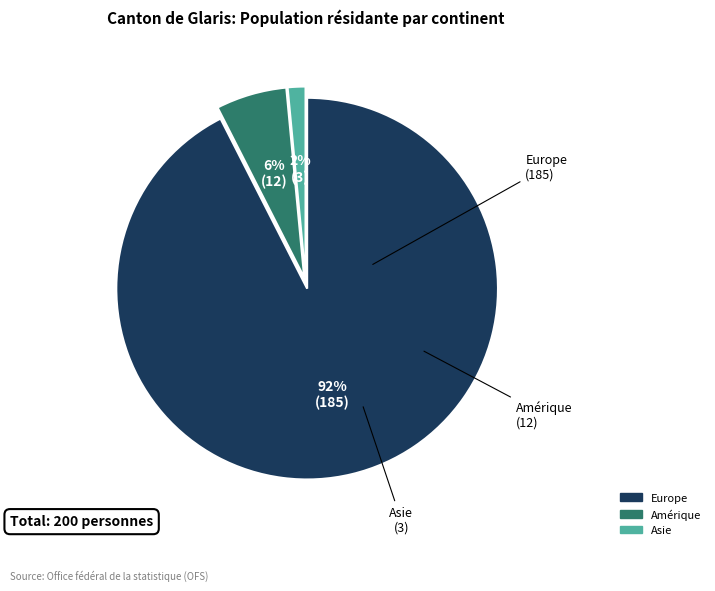

To the nearest percent, what is the average slice percentage?

33%